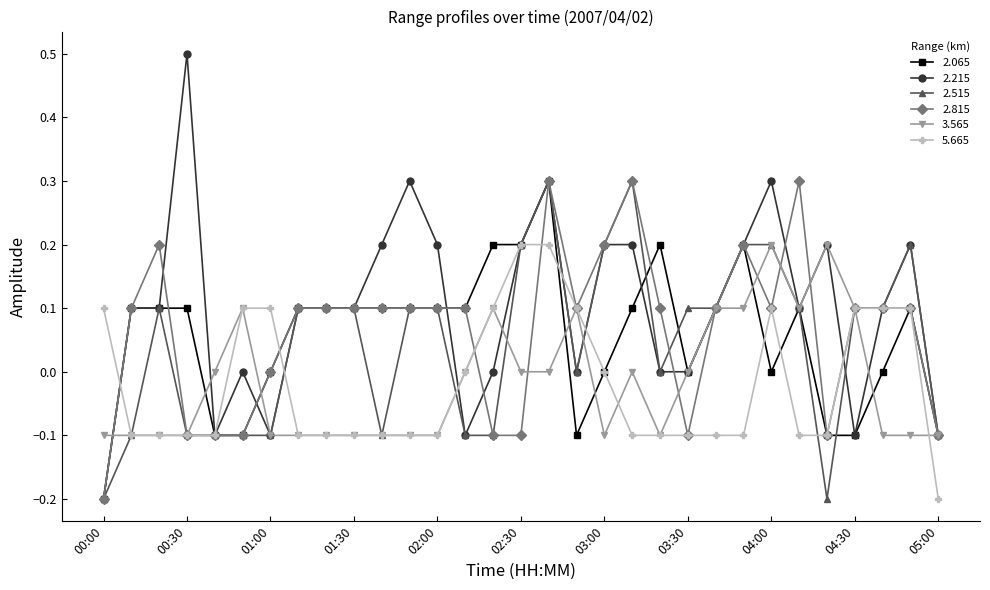

Which series has the largest total across all categories?

2.215